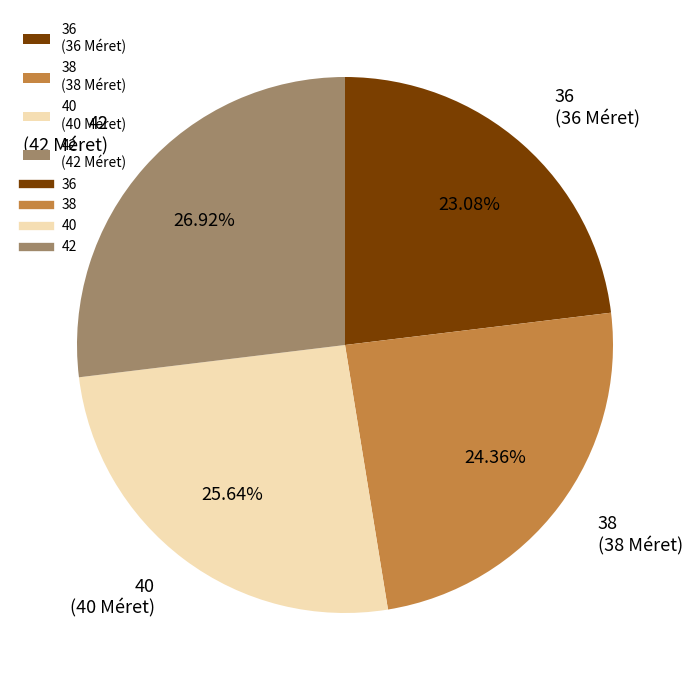

The 38 slice represents 30% of the pie. True or false?

False